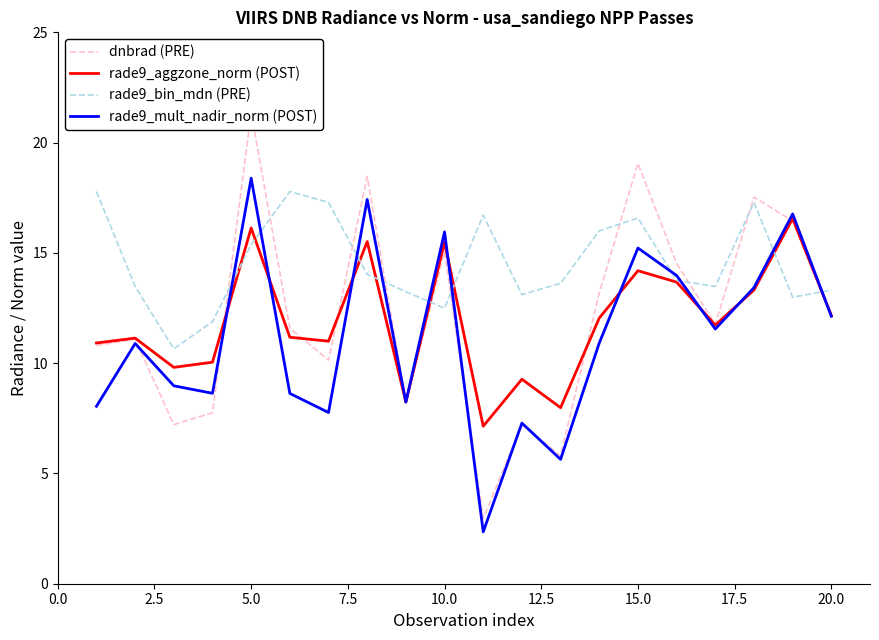

The value of rade9_bin_mdn (PRE) at 5.0 is 15.4. True or false?

True